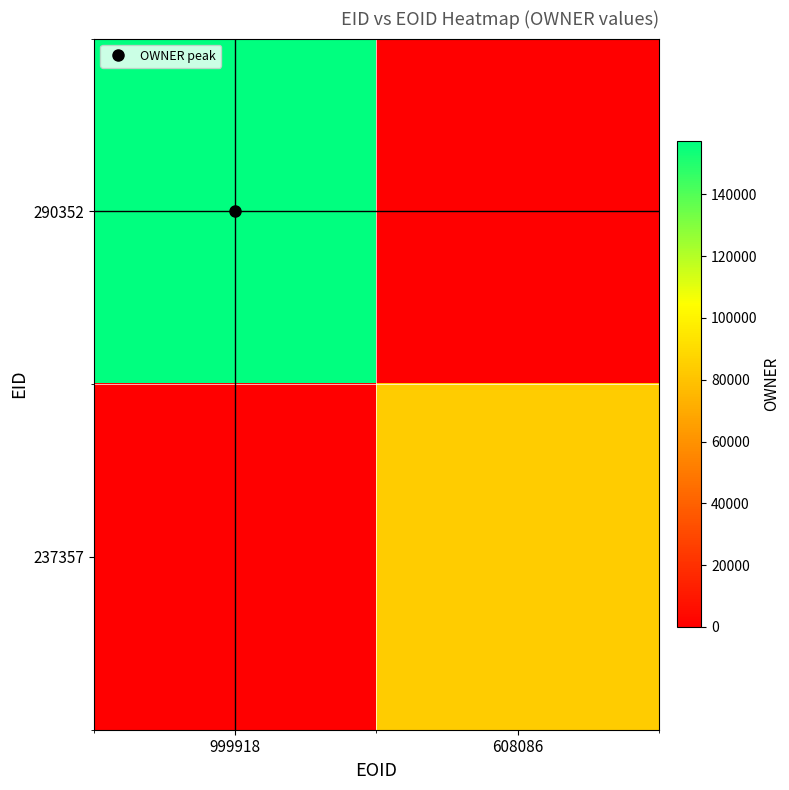

Which series has the largest total across all categories?

290352